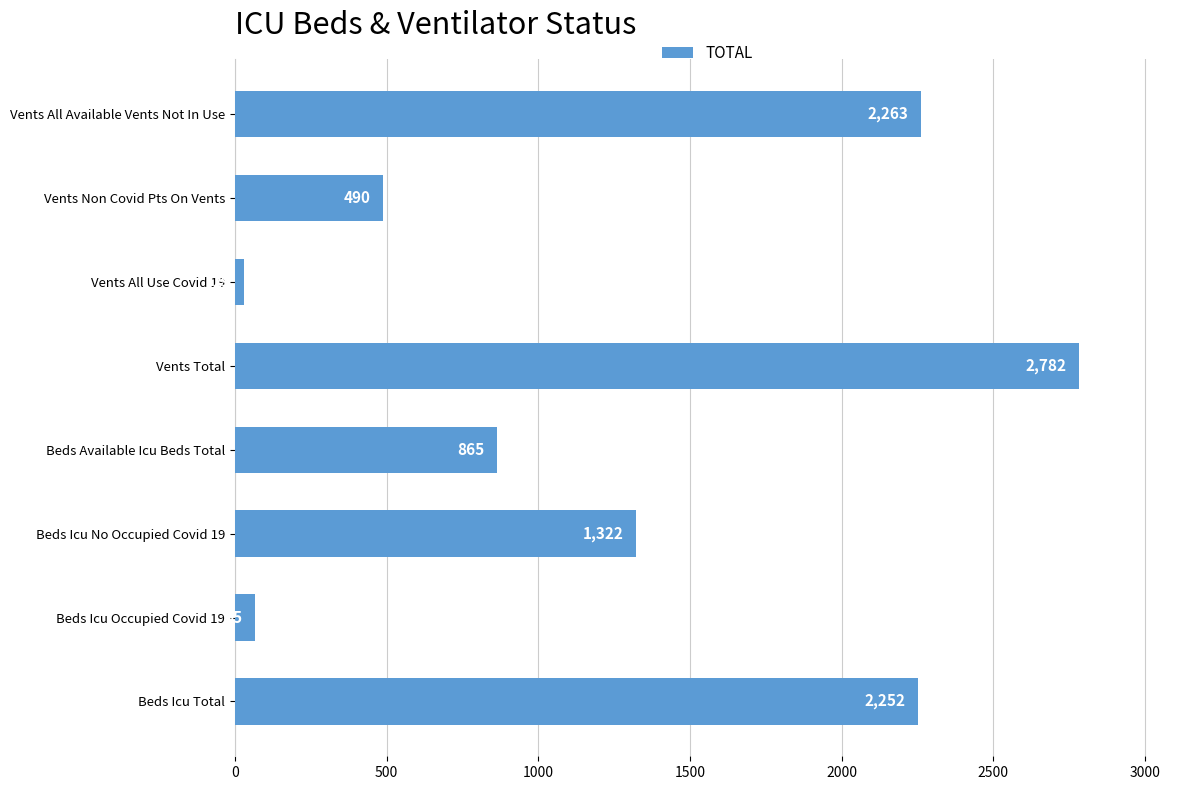

True or false: the data shows 490 at Vents Non Covid Pts On Vents.

True